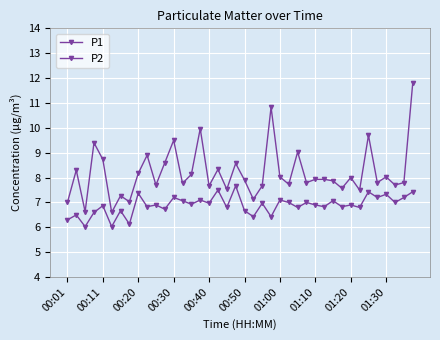

How many categories are shown in the chart?

40